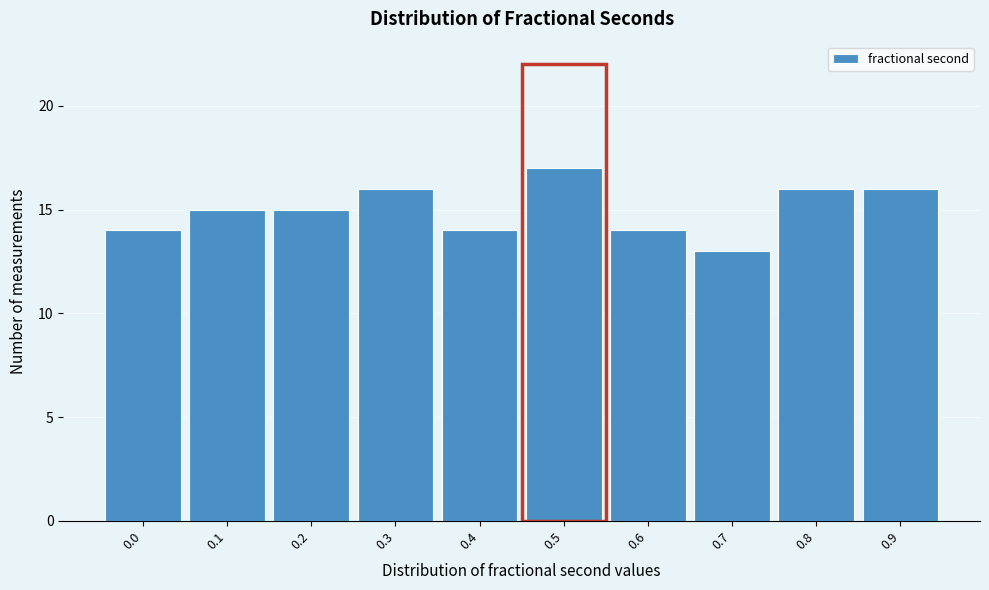

Reading left to right, transcribe all the data shown in this chart.

14	15	15	16	14	17	14	13	16	16